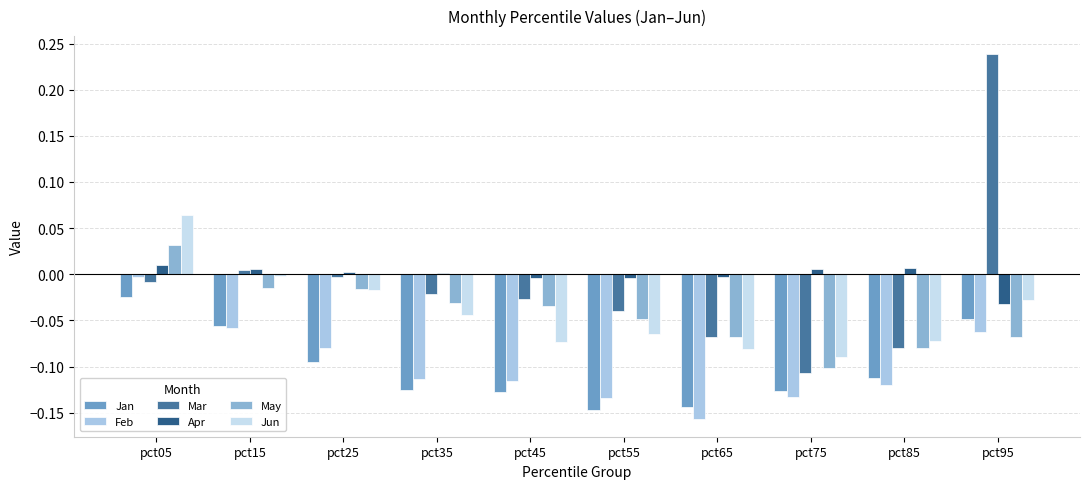

Between pct85 and pct15, which is larger?

pct15